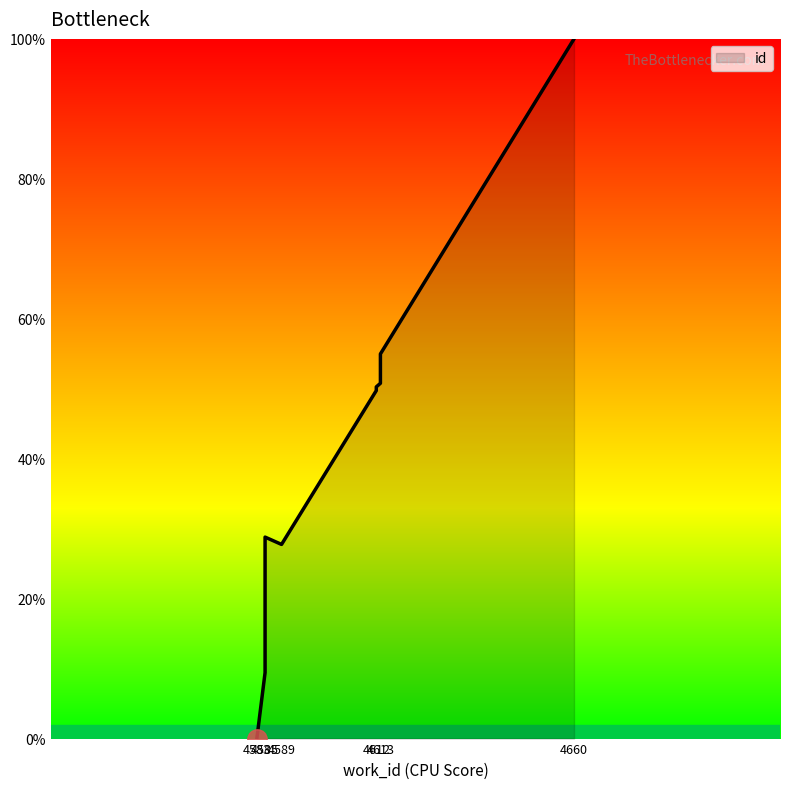

What is the approximate value at 4613?

50.8